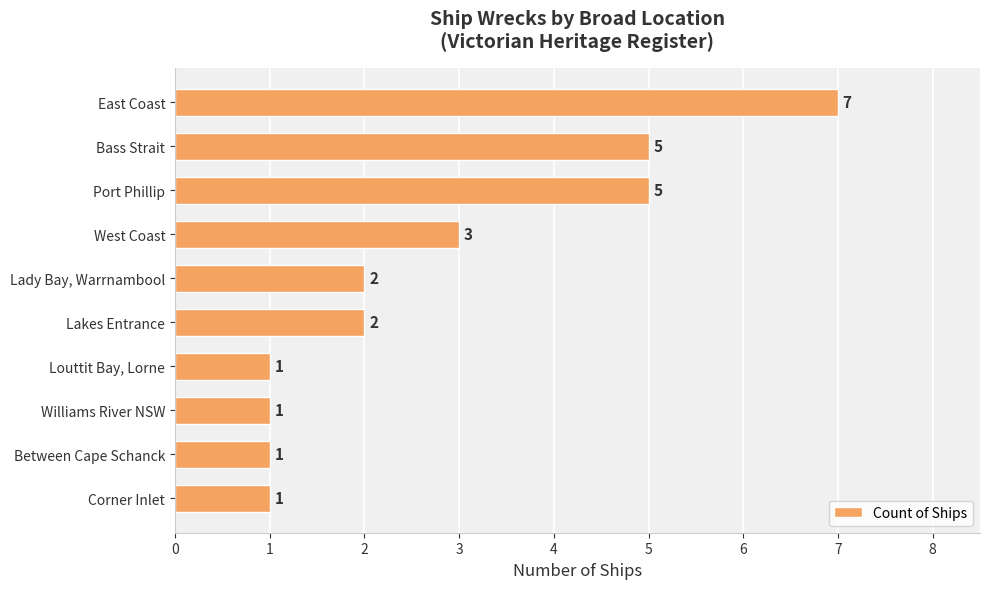

Reading bottom to top, what are all the values shown in this chart?

Corner Inlet=1	Between Cape Schanck=1	Williams River NSW=1	Louttit Bay, Lorne=1	Lakes Entrance=2	Lady Bay, Warrnambool=2	West Coast=3	Port Phillip=5	Bass Strait=5	East Coast=7